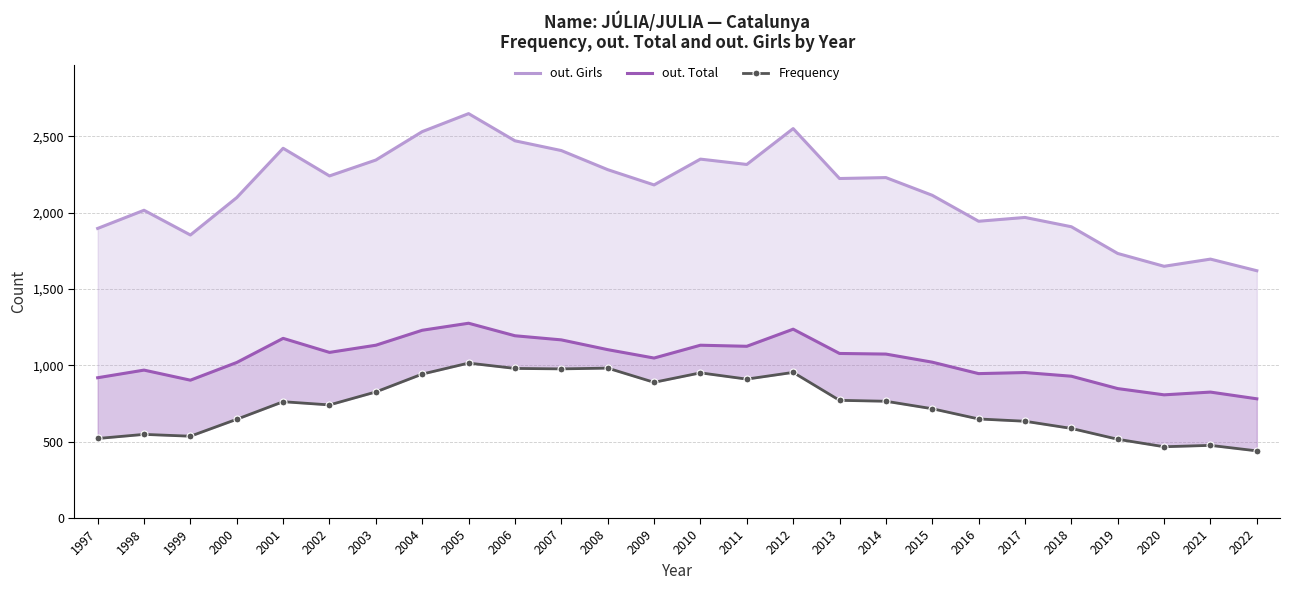

How many lines are shown in the chart?

3